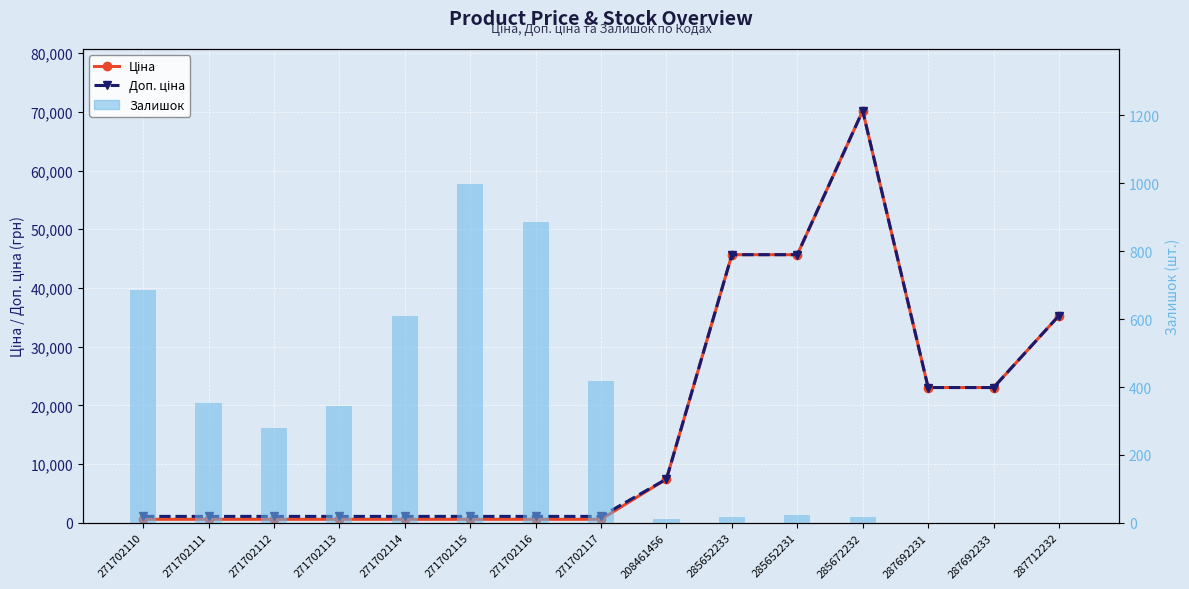

At how many categories does at least one series exceed 10917?

6